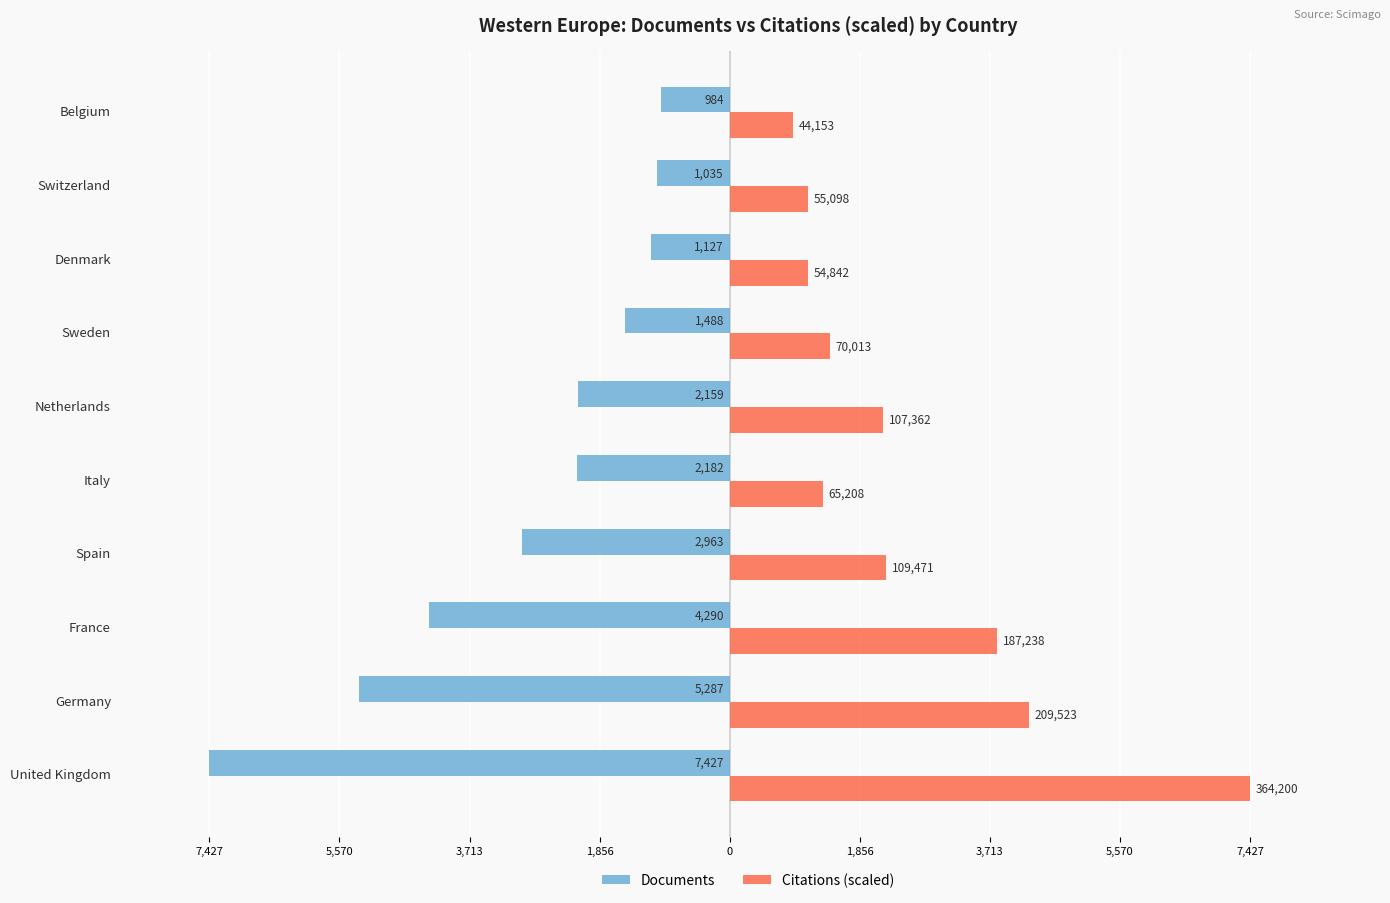

Rank the series by their maximum value, from highest to lowest.

Citations (scaled), Documents